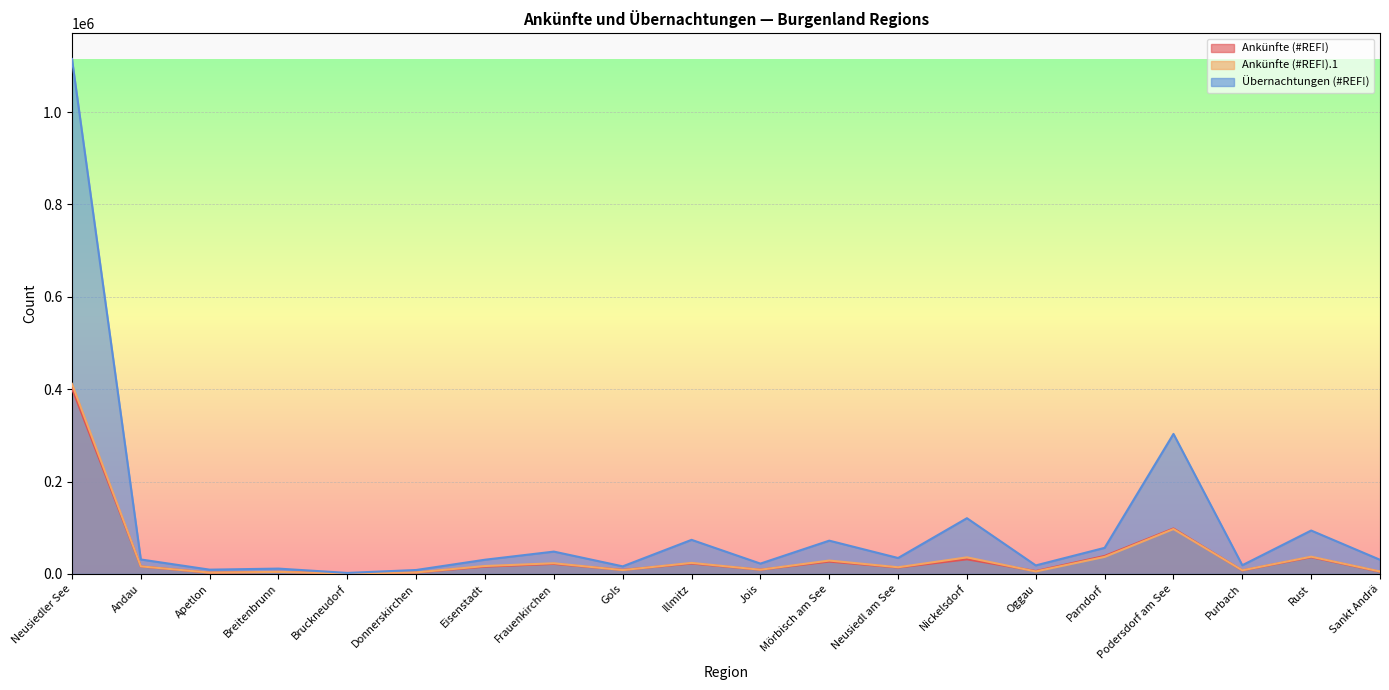

True or false: Ankünfte (#REF!) has a value of 2620 at Apetlon.

True